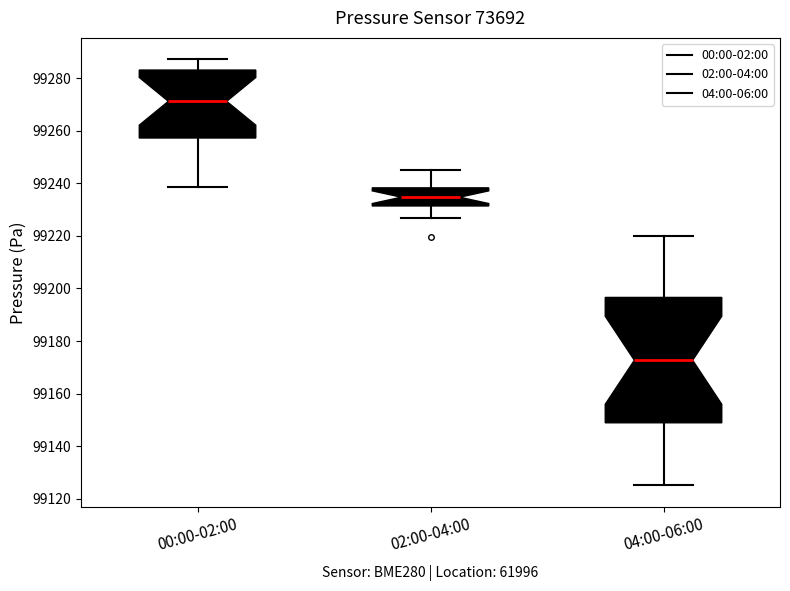

Where is the lower edge of the box for 04:00-06:00 on the y-axis? The values are not printed on the chart, so give them approximately, as read against the axis.

99148